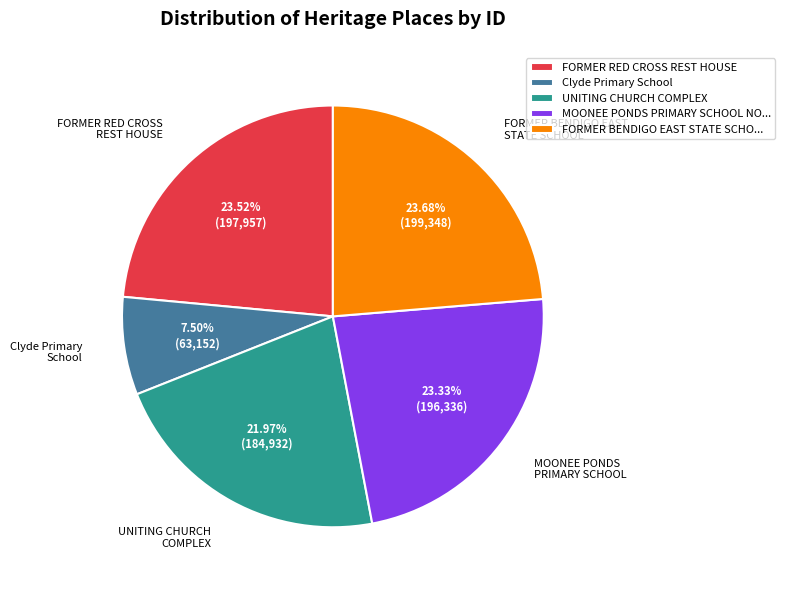

How many segments does this pie chart have?

5